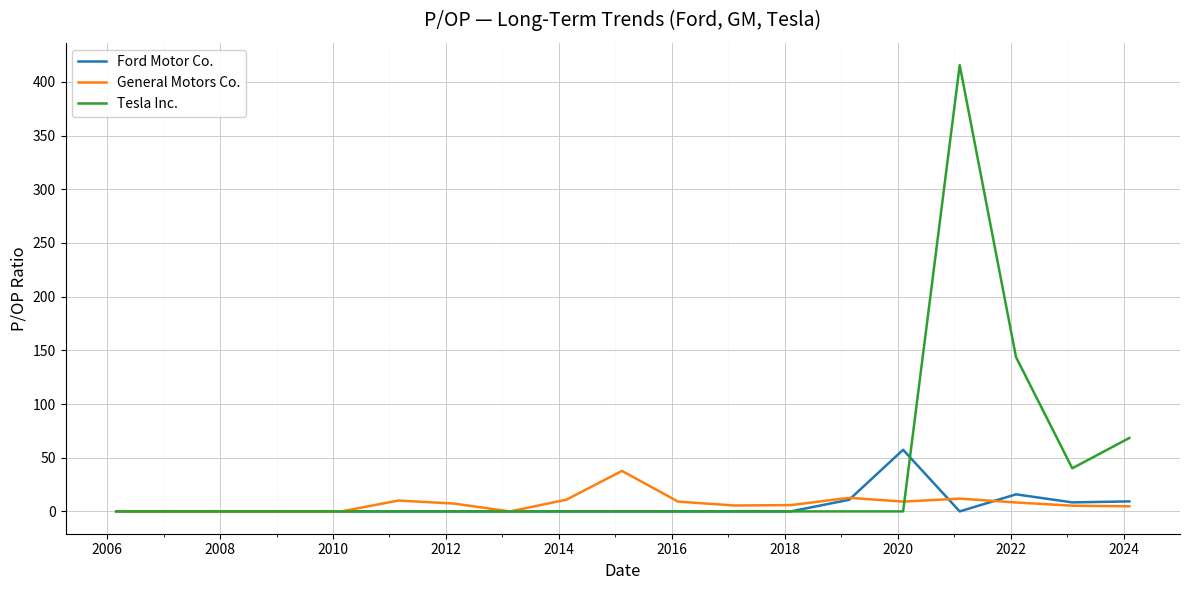

What is the maximum value for General Motors Co.?

37.7